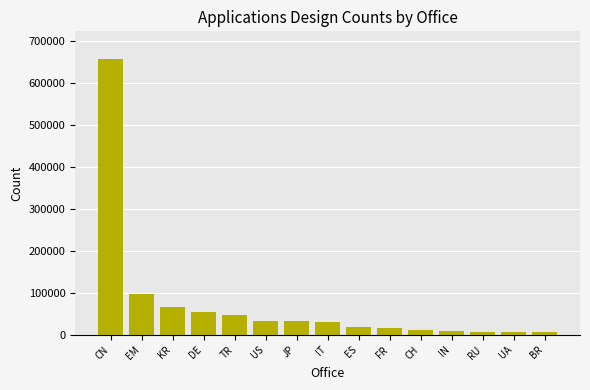

What is the sum of the values at ES and KR?

83341